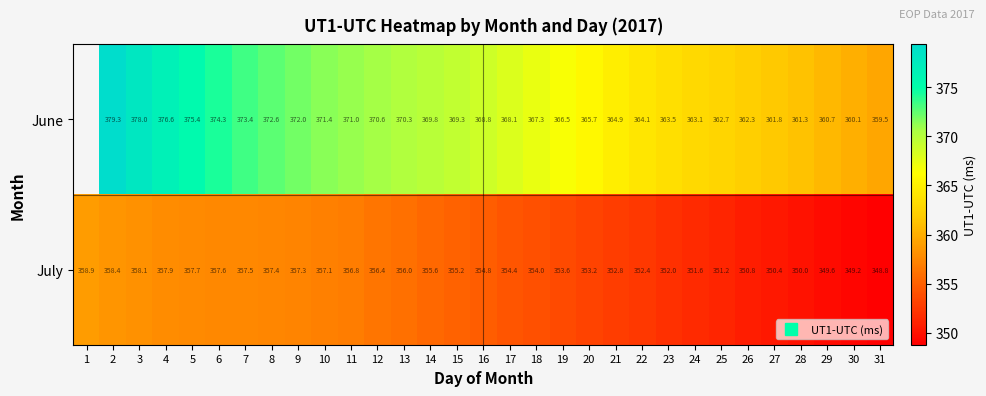

At which category does the chart reach its peak across all series?

2